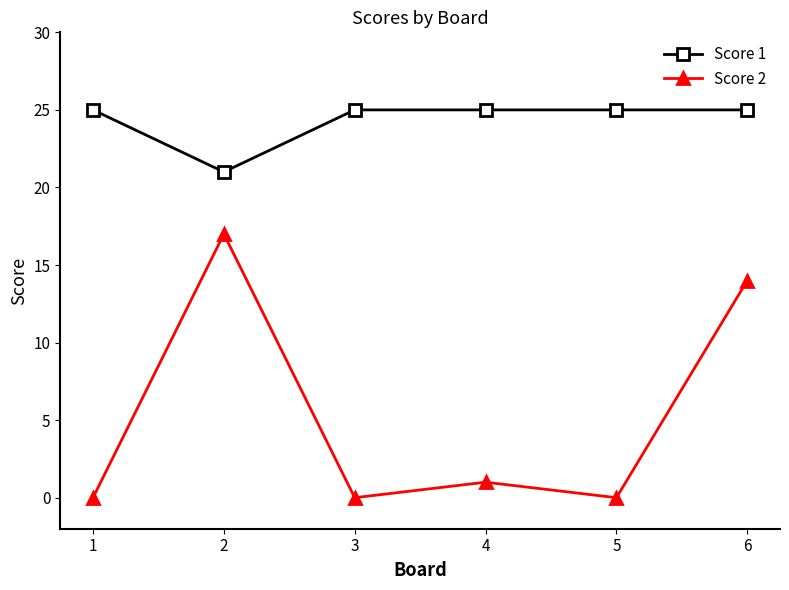

Reading left to right, transcribe all the data shown in this chart.

Score 1: 1=25	2=21	3=25	4=25	5=25	6=25
Score 2: 1=0	2=17	3=0	4=1	5=0	6=14